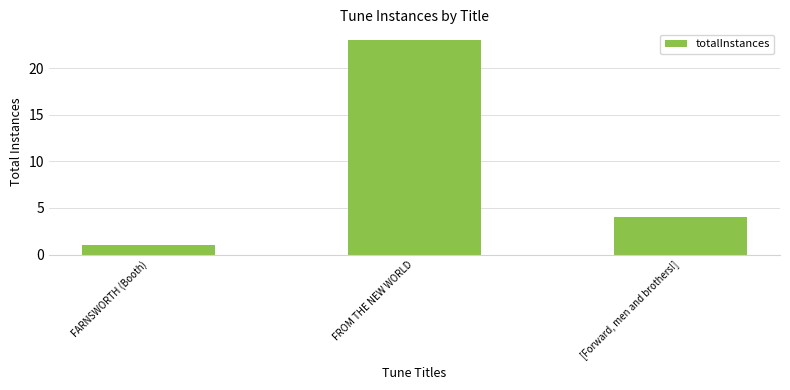

Rank the categories by value from lowest to highest.

FARNSWORTH (Booth), [Forward, men and brothers!], FROM THE NEW WORLD